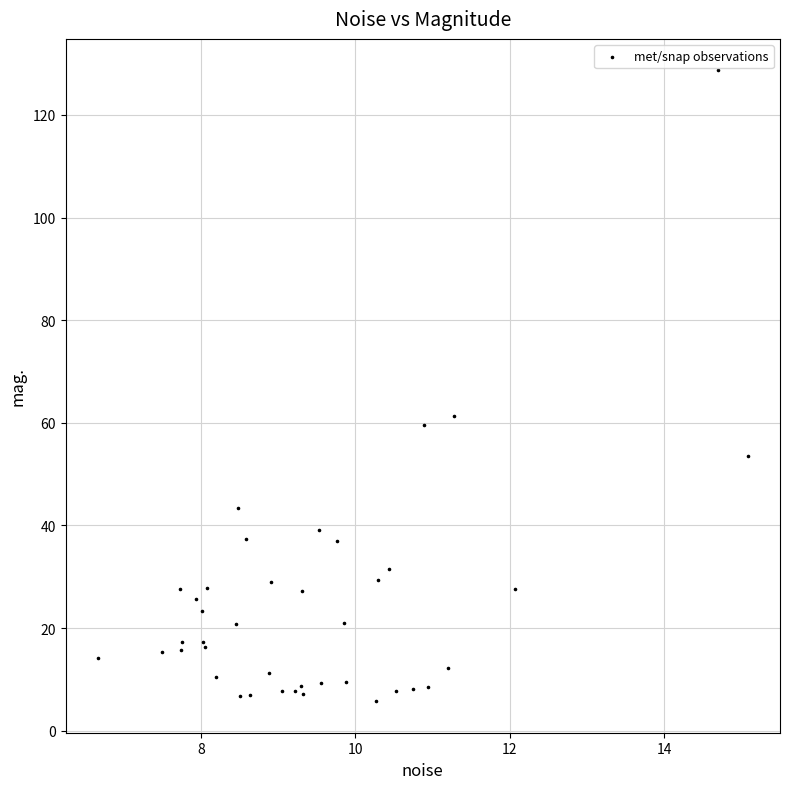

What Y value in the scatter plot is closest to 67?

61.2